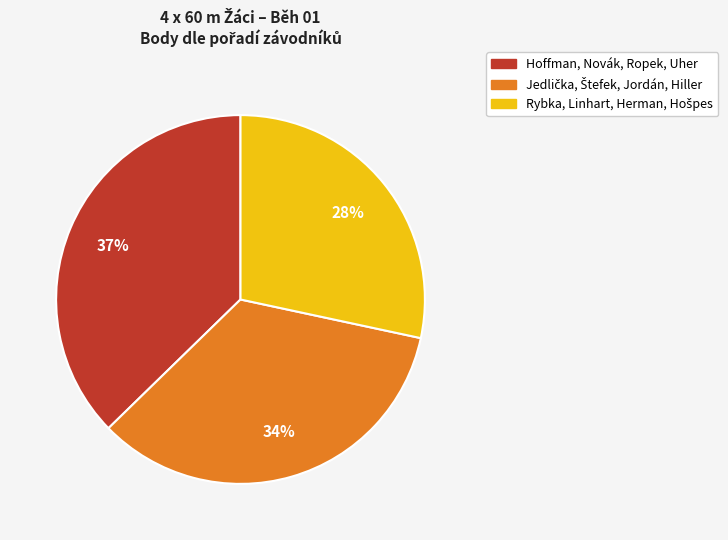

To the nearest percent, what is the difference between the largest and smallest slice percentages?

9%